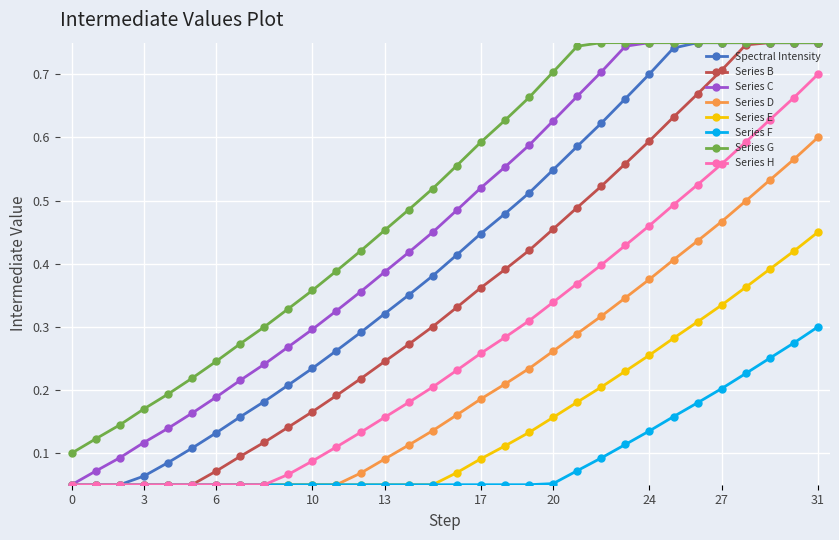

Which series has the largest total across all categories?

Series G